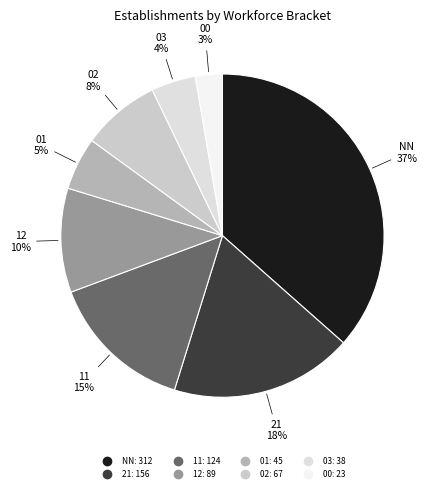

What is the smallest slice in the pie chart?

00